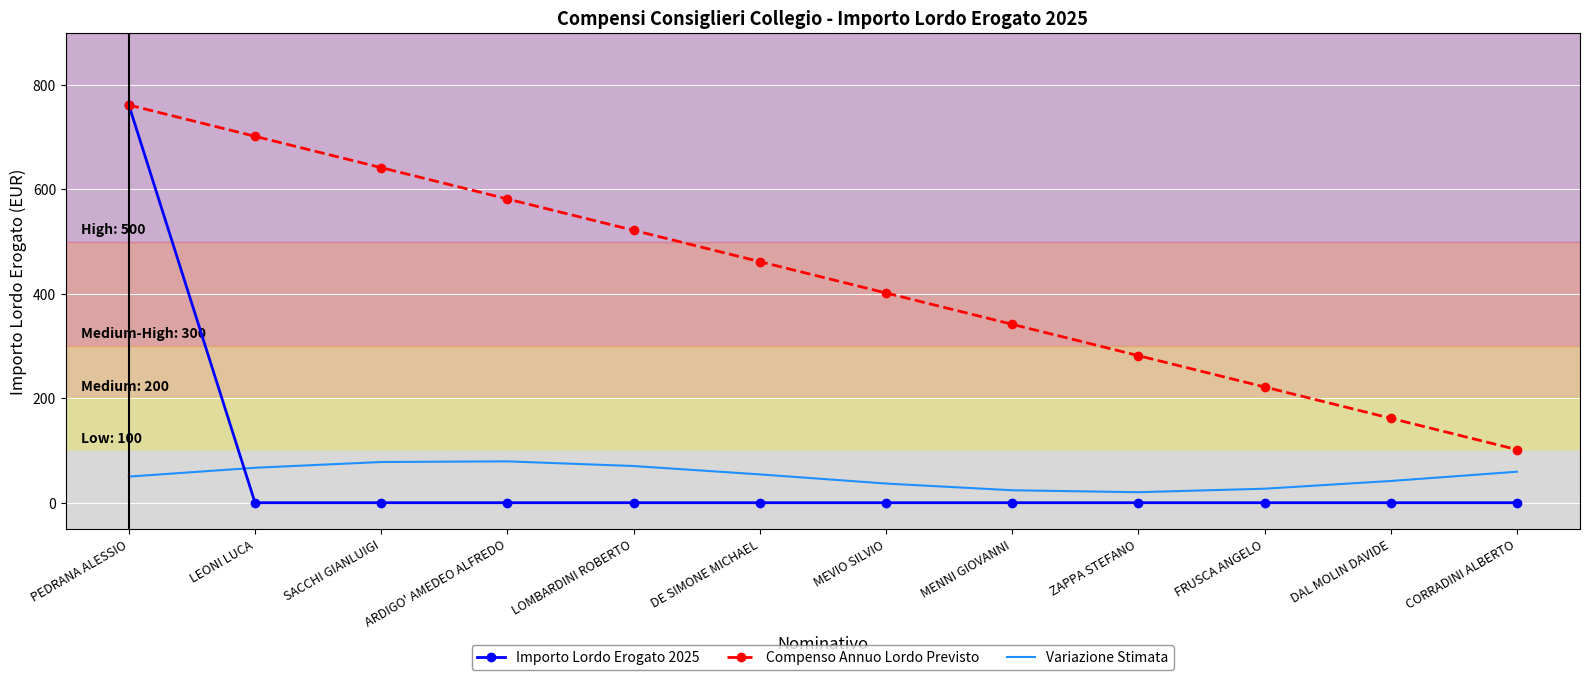

True or false: Compenso Annuo Lordo Previsto and Variazione Stimata cross at least once.

False